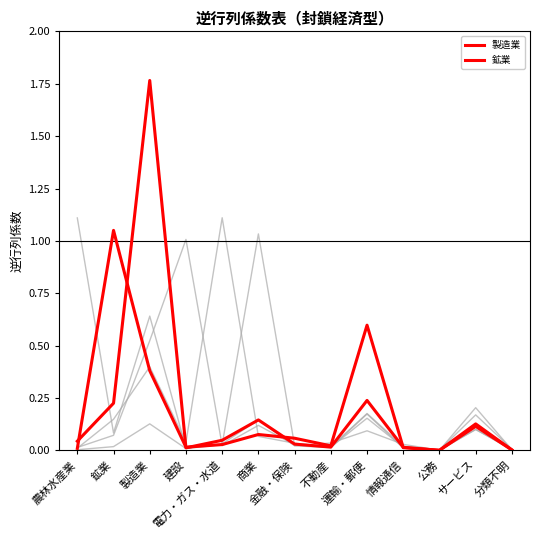

Is this an area chart (filled region under the line)?

No